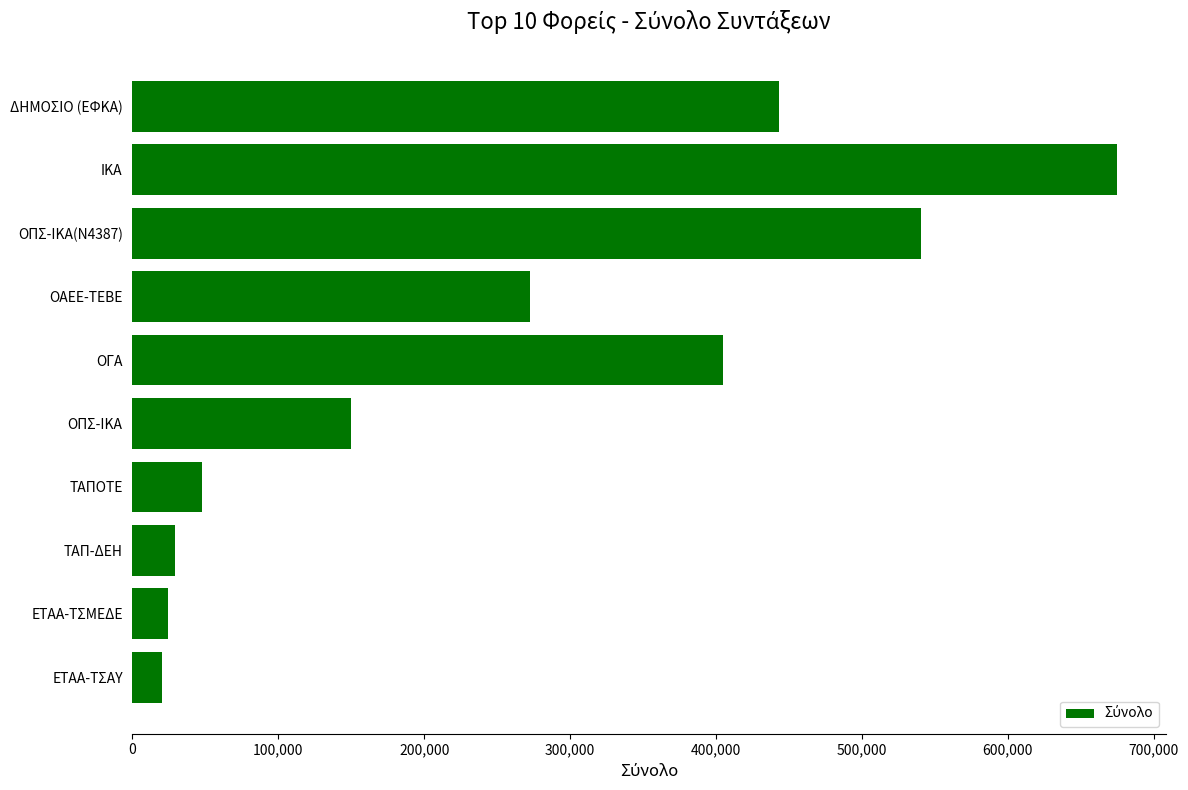

Reading top to bottom, transcribe all the data shown in this chart.

443214	674678	540276	272204	404849	149853	47622	28826	24384	20445